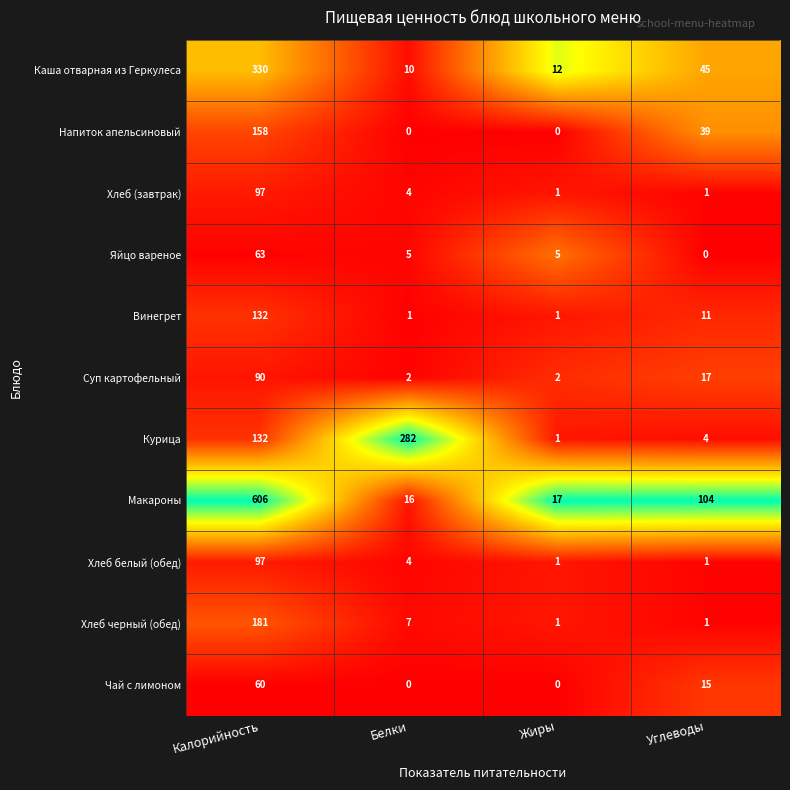

What is the difference between the highest and lowest values at Жиры?

17